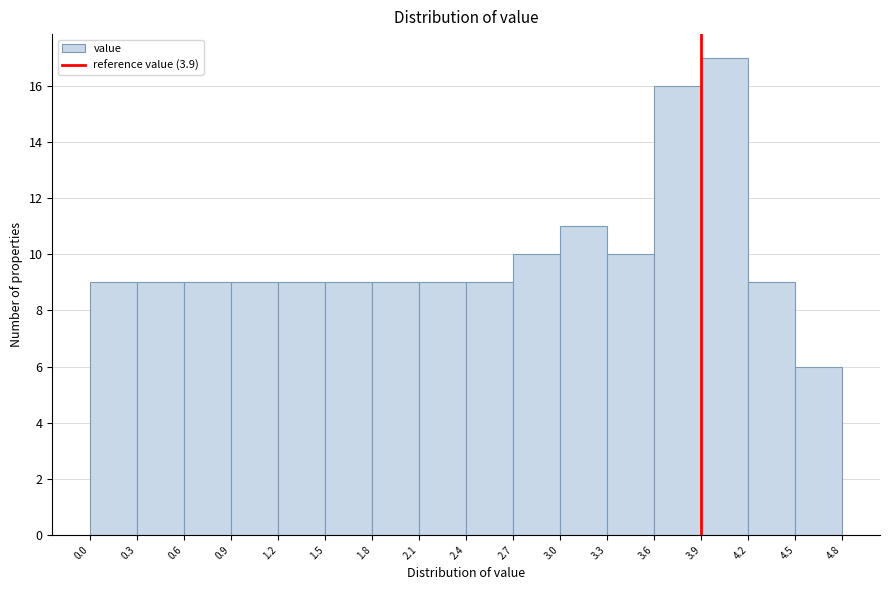

Over which range of the x-axis is the bar tallest?

3.9 to 4.2